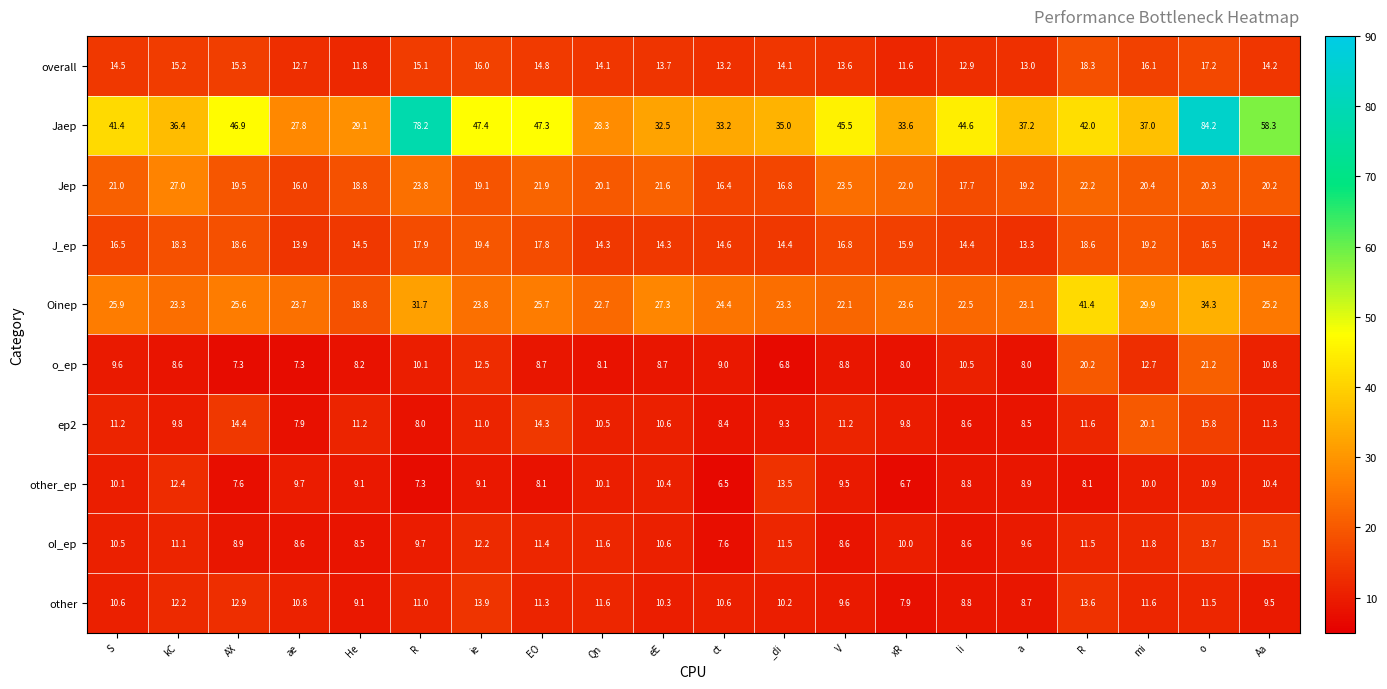

How many distinct data groups are displayed?

10